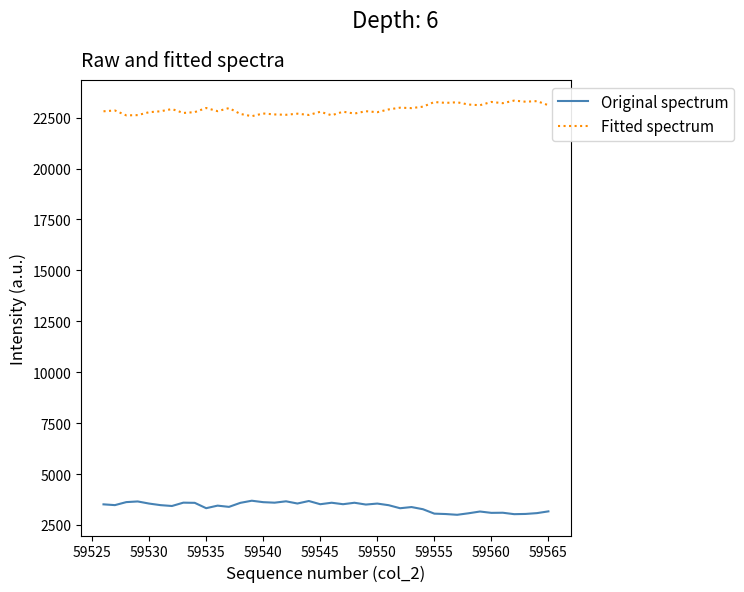

Rank the series by their average value, from lowest to highest.

Original spectrum, Fitted spectrum